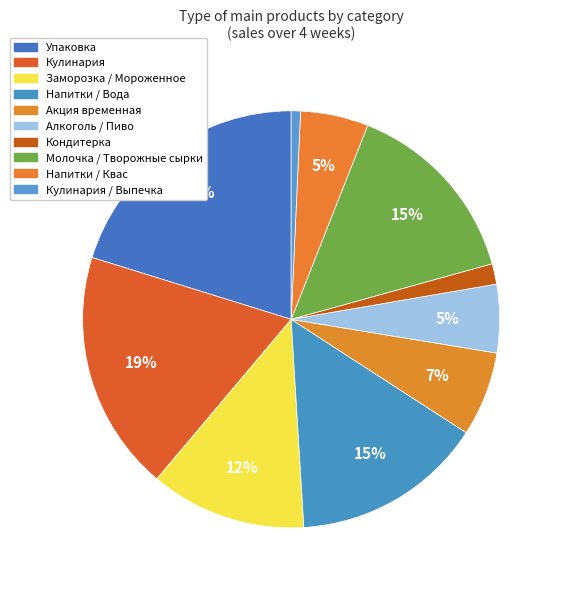

To the nearest percent, what portion does Заморозка / Мороженное represent?

12%